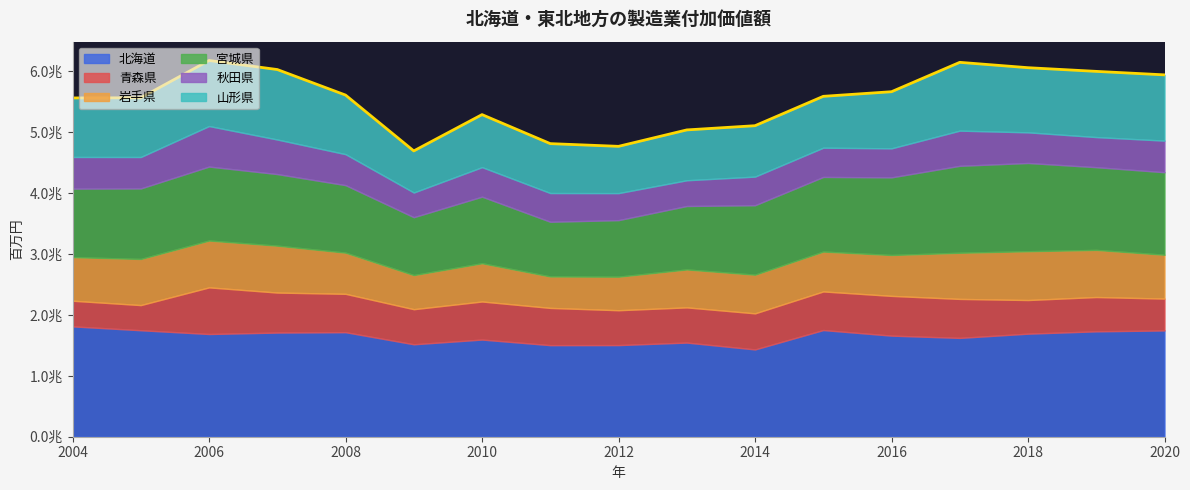

Read the 青森県 value at 2006, to the nearest 100.

765400